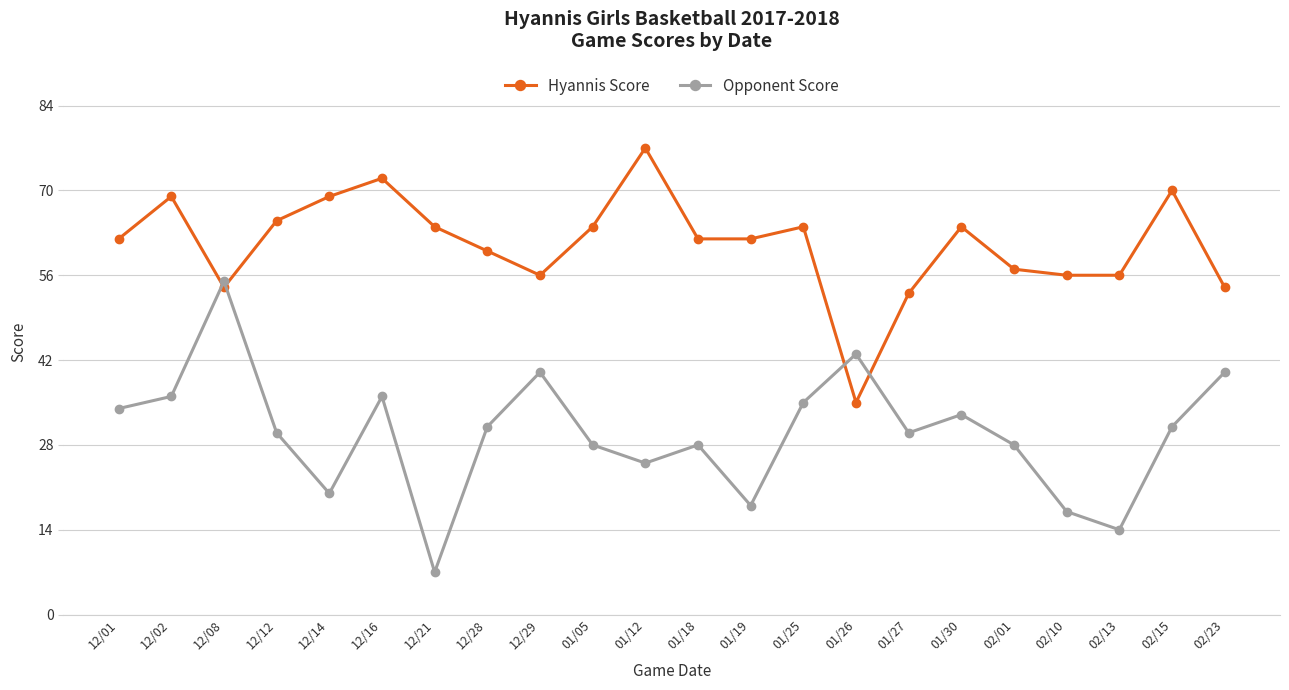

What is the maximum value for Hyannis Score?

77